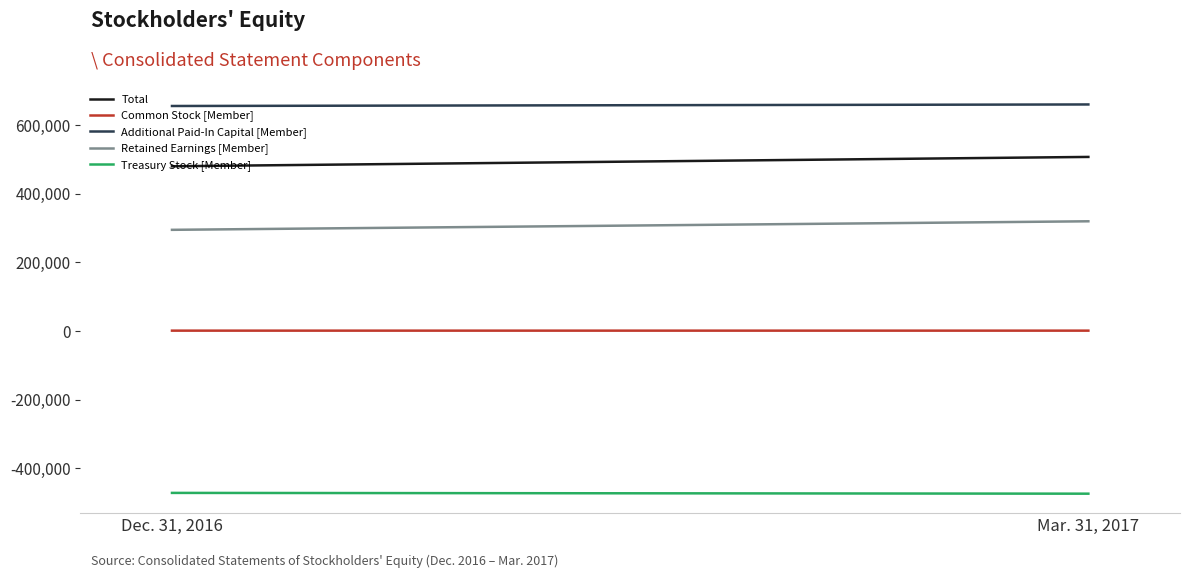

Which category has the lowest value across all series?

Mar. 31, 2017